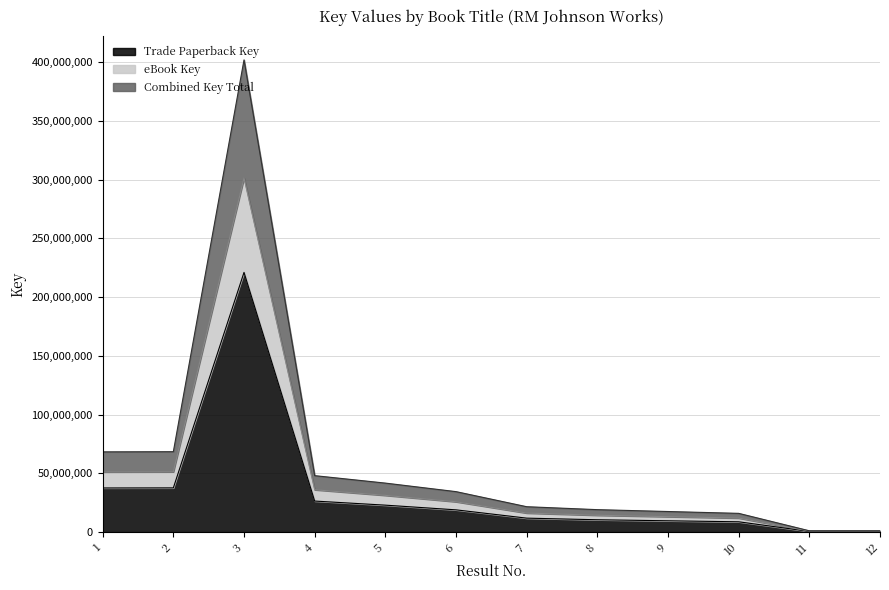

At which category is the sum across all series the highest?

3